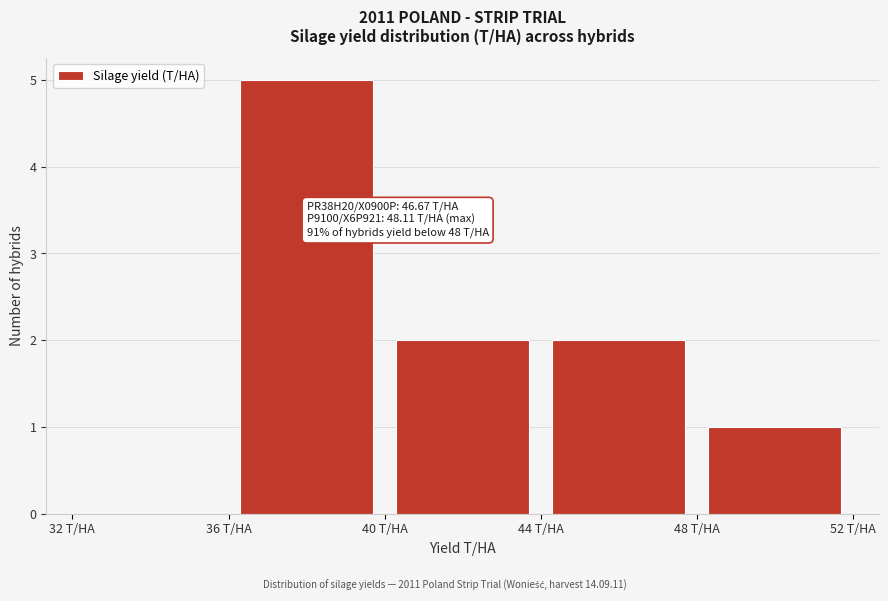

Which range on the x-axis has the tallest bar?

36 to 40